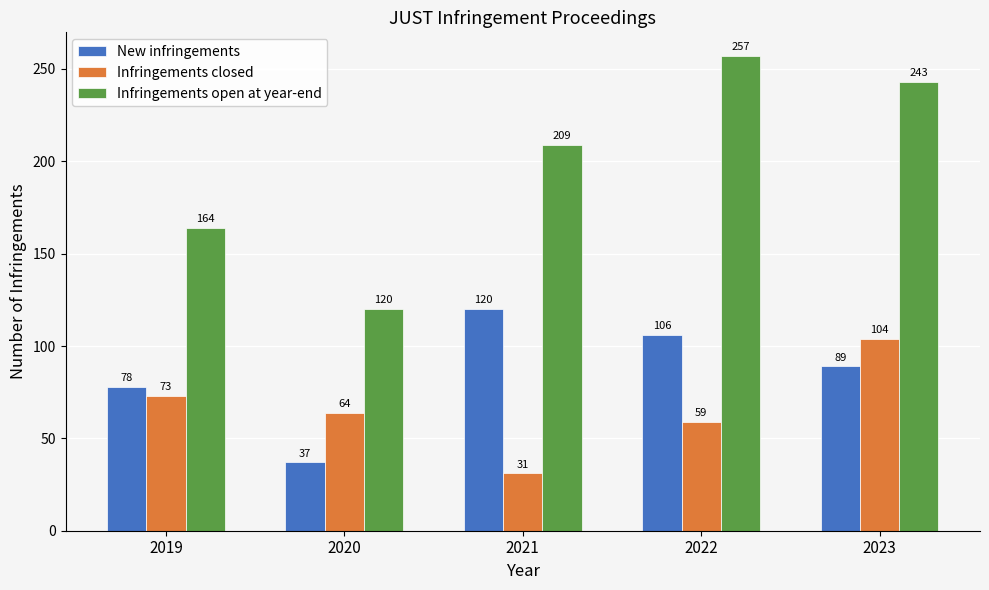

What value does the Infringements open at year-end series have at 2023?

243